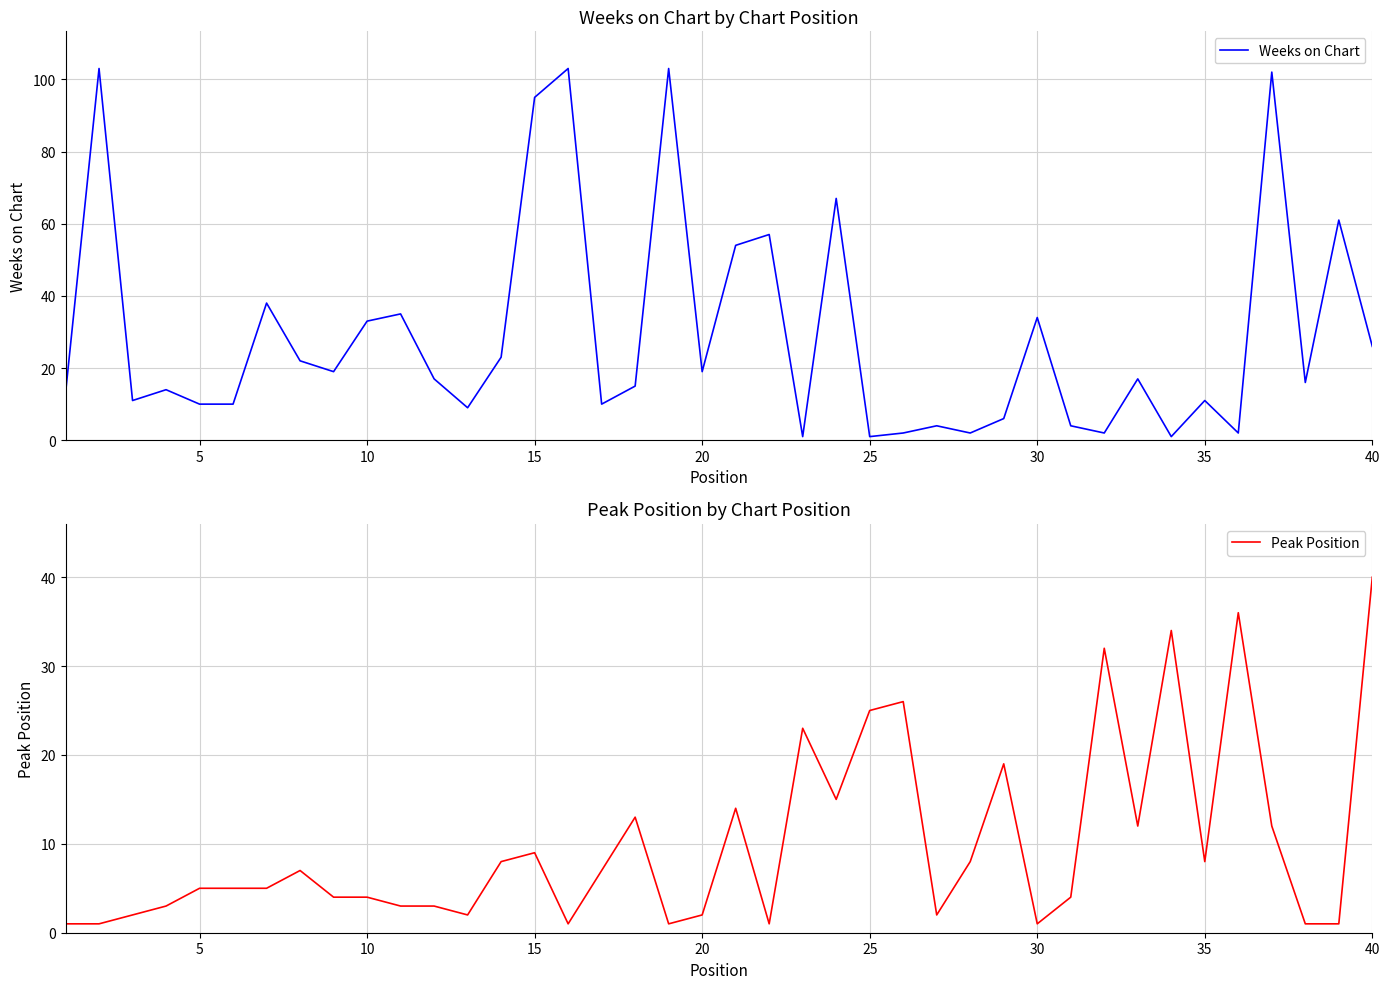

The Weeks on Chart series shows 17 at 5. True or false?

False